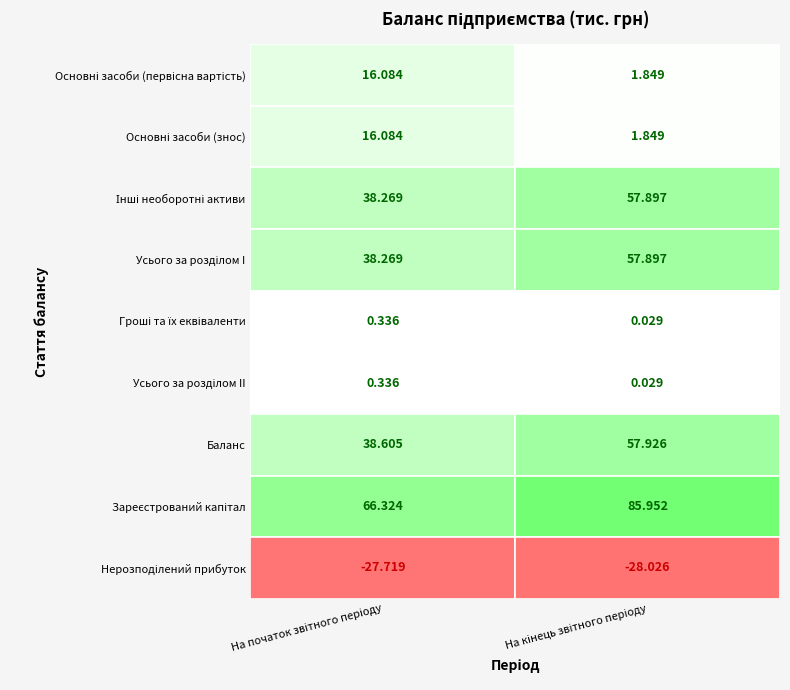

What is the sum of the Інші необоротні активи values at На кінець звітного періоду and На початок звітного періоду?

96.2